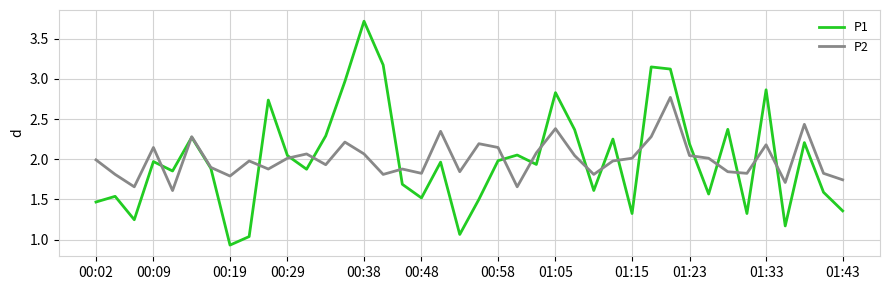

Which series has the largest range (max minus min)?

P1